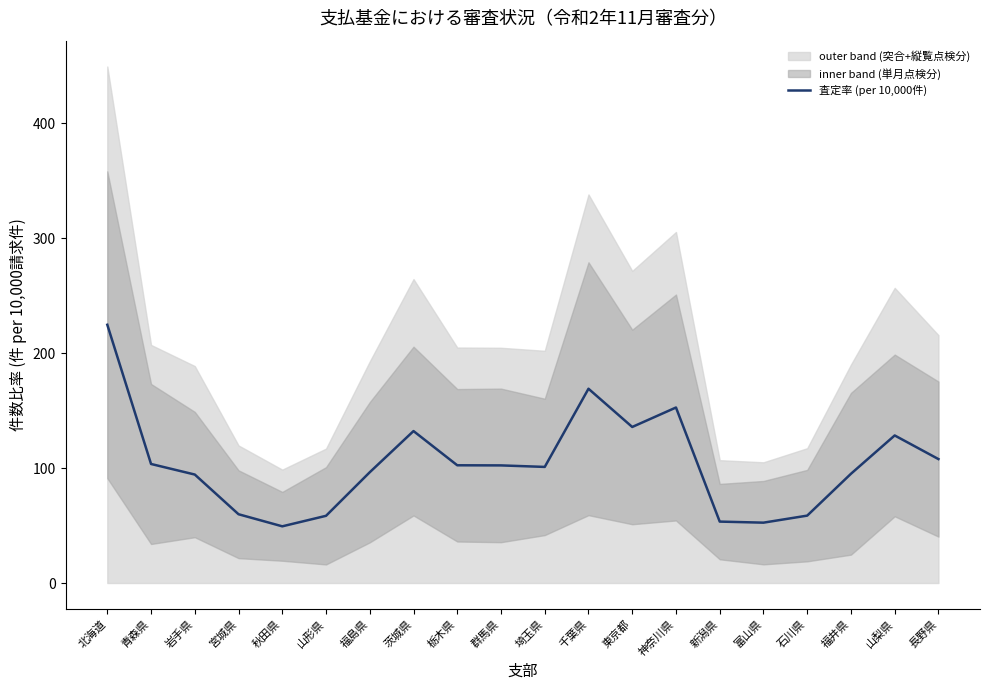

What is the change in value from 栃木県 to 埼玉県?

-1.4